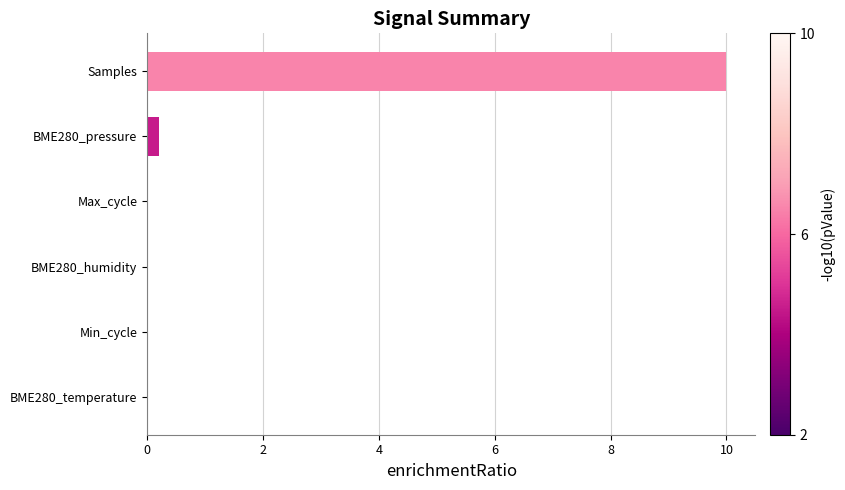

The chart shows a value of 0.2 at BME280_pressure. True or false?

True